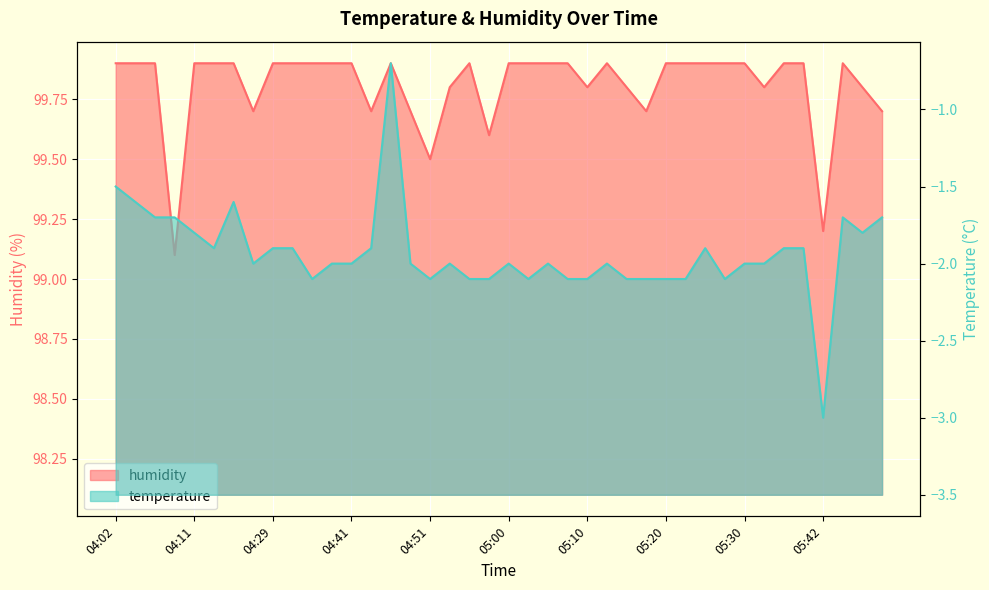

At which category does humidity reach its first local peak?

04:46